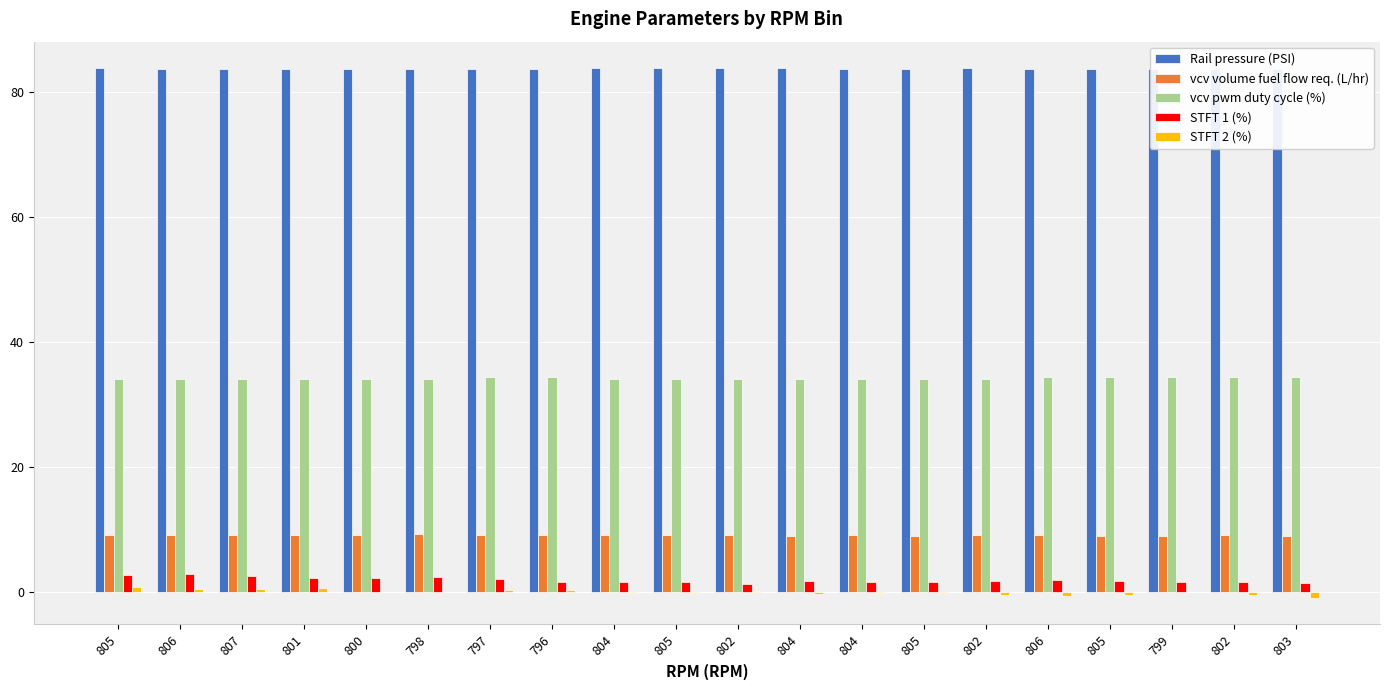

Reading left to right, what are all the values shown in this chart?

Rail pressure (PSI): 83.8	83.7	83.7	83.7	83.7	83.7	83.7	83.7	83.8	83.8	83.8	83.8	83.7	83.7	83.8	83.7	83.7	83.7	83.7	83.7
vcv volume fuel flow req. (L/hr): 9.1	9.2	9.2	9.2	9.2	9.2	9.2	9.2	9.2	9.2	9.1	9.0	9.1	9.0	9.1	9.1	9.1	9.0	9.1	9.1
vcv pwm duty cycle (%): 34.1	34.1	34.1	34.1	34.1	34.1	34.4	34.4	34.1	34.1	34.1	34.1	34.1	34.1	34.1	34.4	34.4	34.4	34.4	34.4
STFT 1 (%): 2.8	2.9	2.6	2.3	2.3	2.4	2.1	1.7	1.6	1.6	1.4	1.8	1.6	1.7	1.8	1.9	1.8	1.6	1.6	1.5
STFT 2 (%): 0.8	0.5	0.5	0.7	0.1	0.1	0.3	0.4	-0.1	-0.1	0.2	-0.2	-0.1	-0.1	-0.4	-0.6	-0.4	0.0	-0.5	-0.9